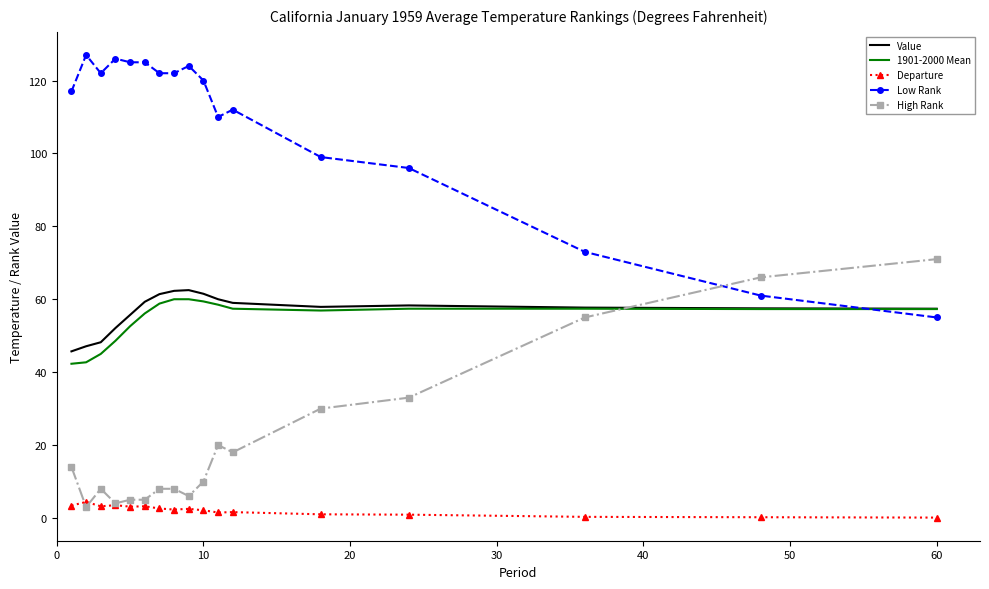

What is the maximum value shown in the chart?

127.0